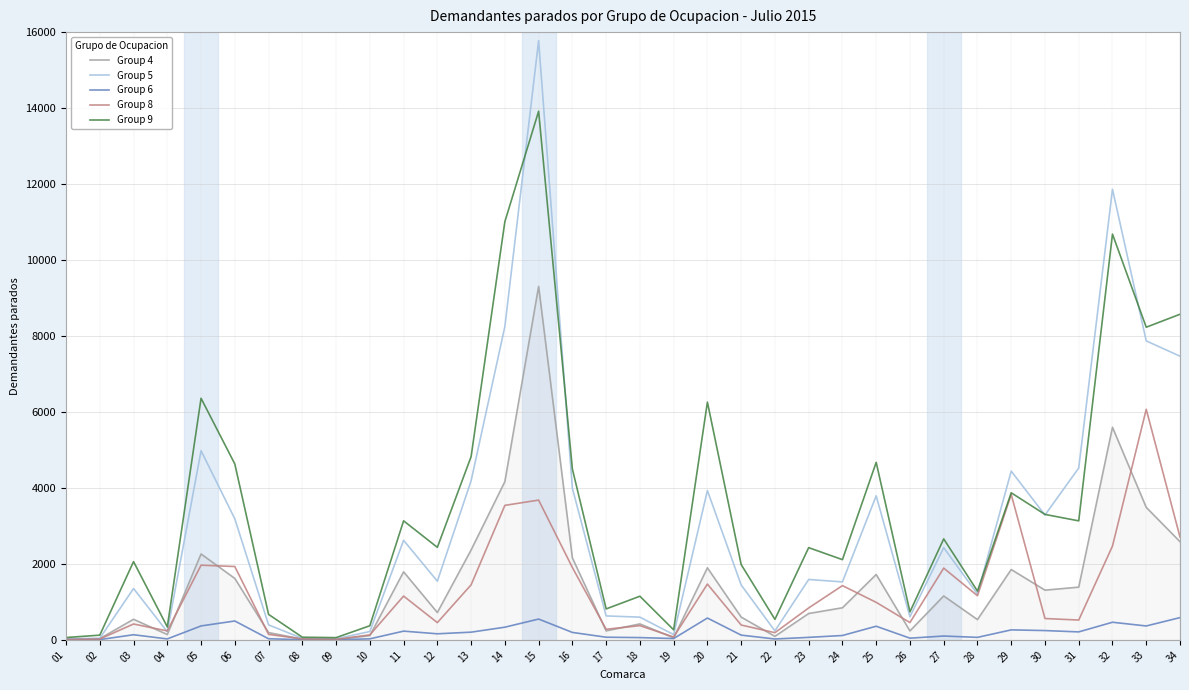

At which label does Group 8 reach its peak?

33